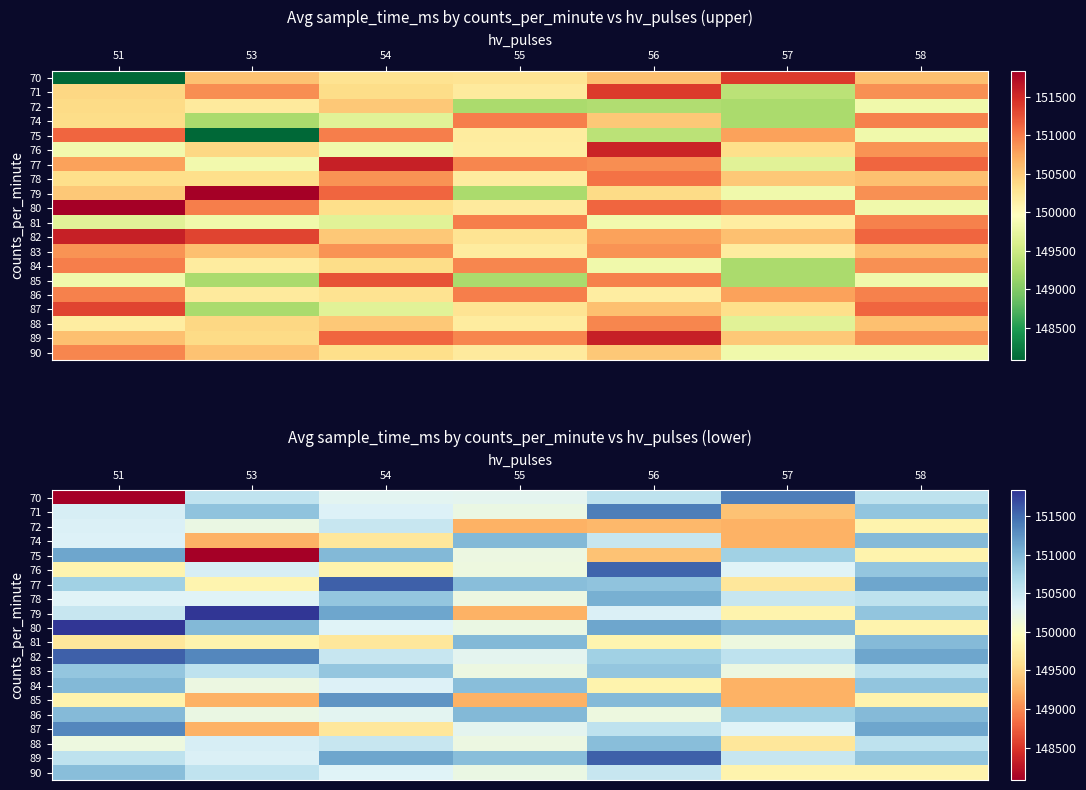

What is the maximum value for 71?

151387